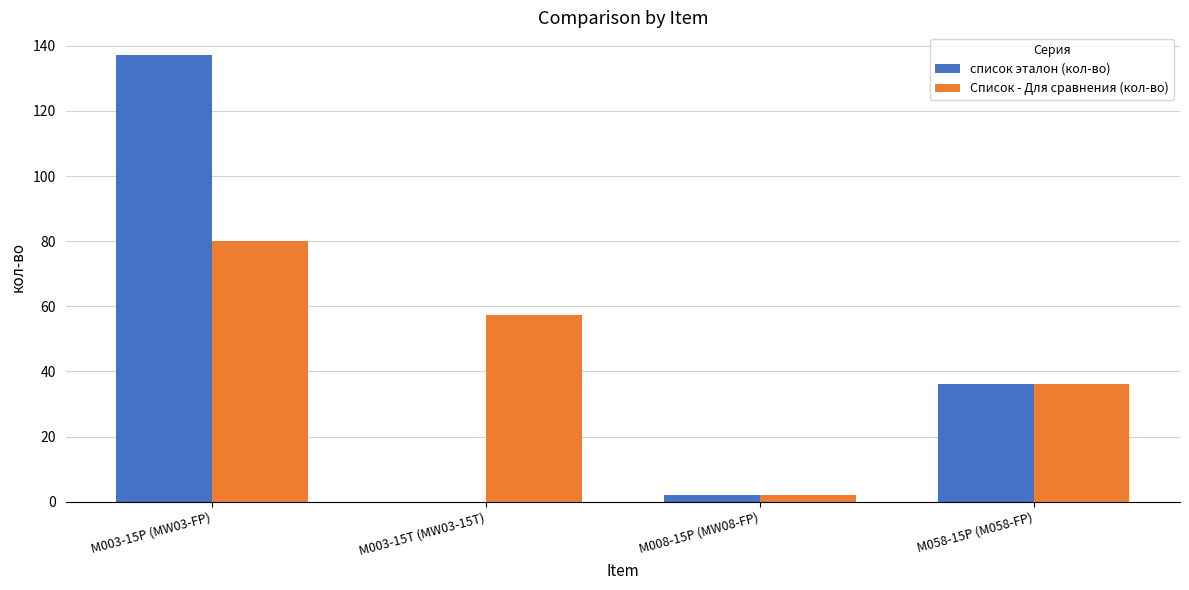

Is it true that список эталон (кол-во) equals 77.2 at M003-15P (MW03-FP)?

False